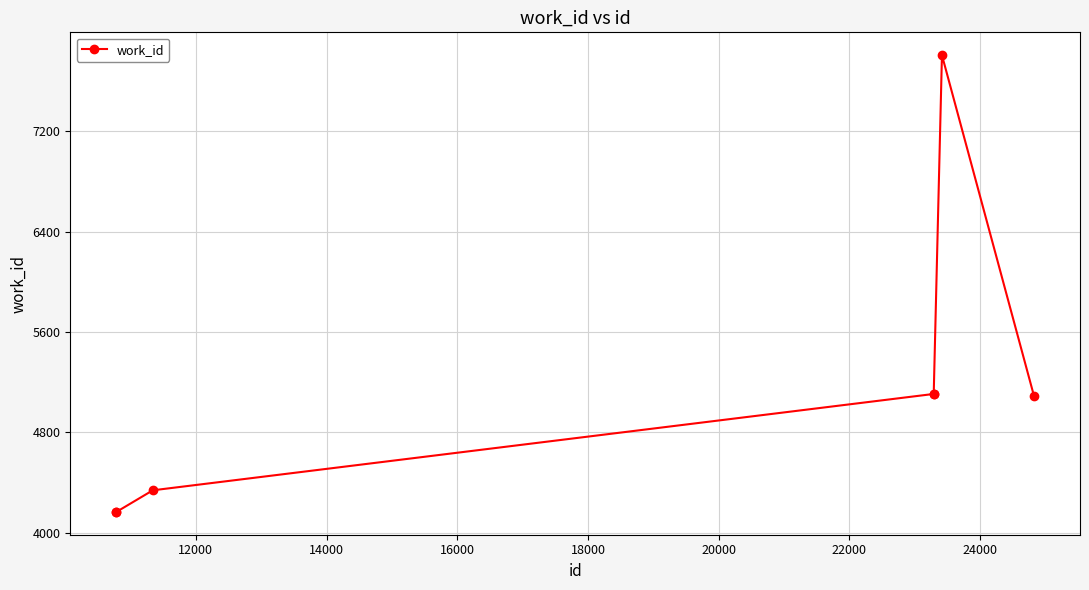

Count the number of categories in the chart.

7